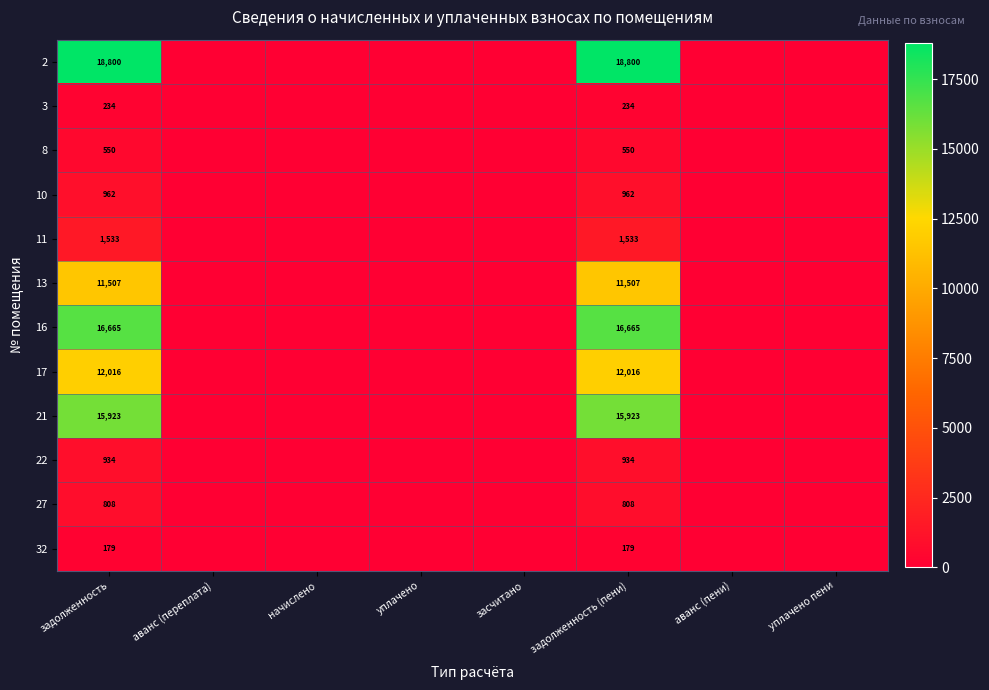

At задолженность, list the series in order from largest to smallest.

2, 16, 21, 17, 13, 11, 10, 22, 27, 8, 3, 32